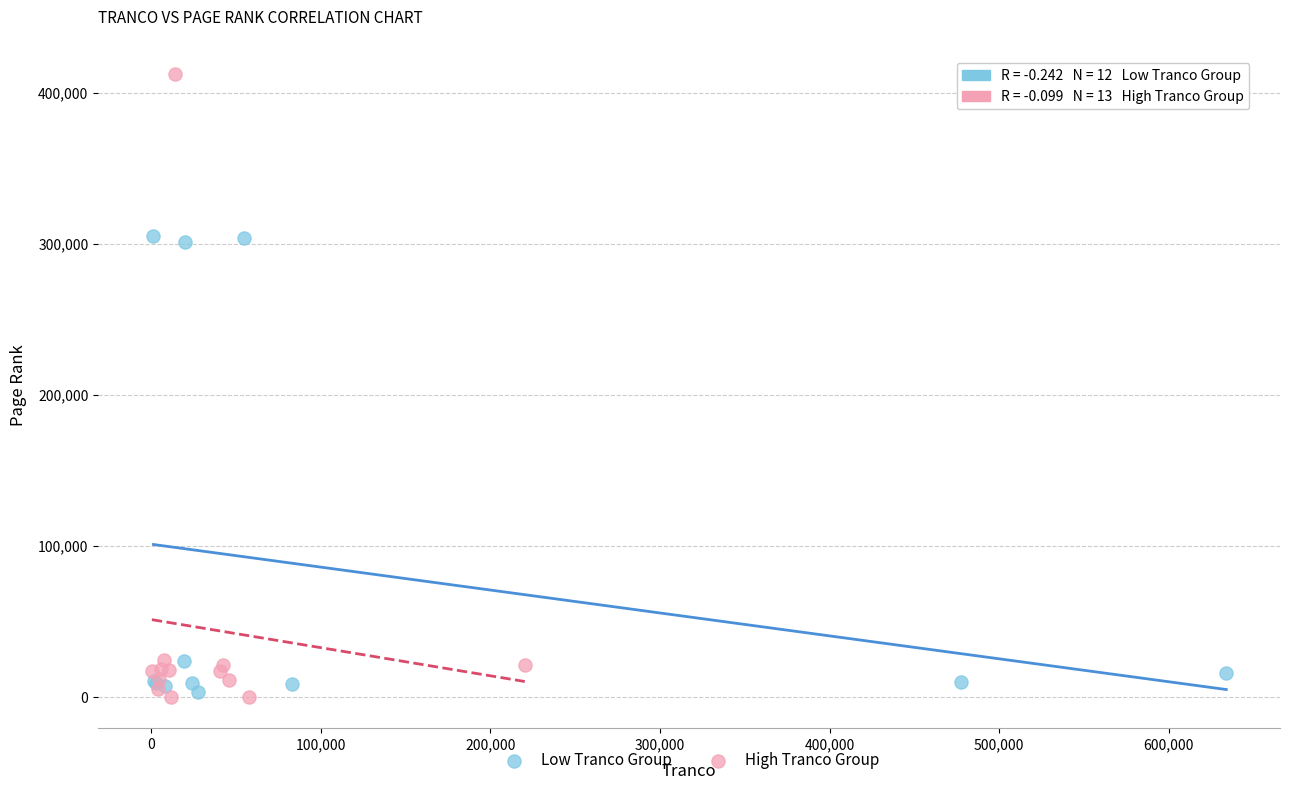

Which series contains the highest Y value?

High Tranco Group